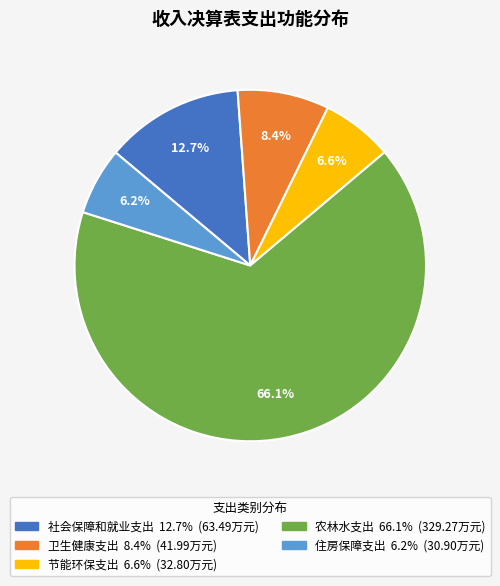

Approximately how many times larger is the value at 节能环保支出 compared to 农林水支出?

0.1